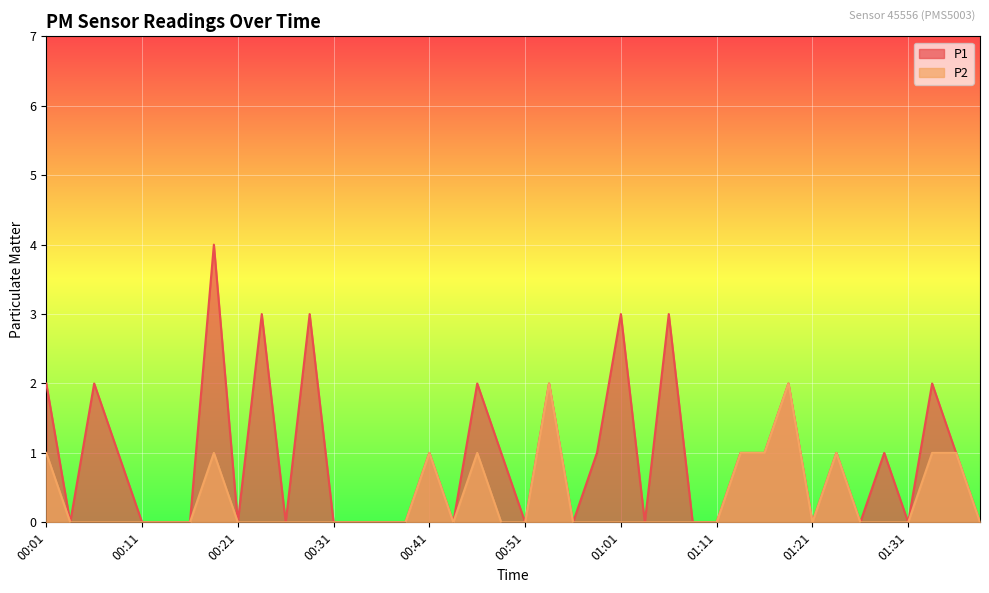

What is the label of the 18th point from the left?

00:43